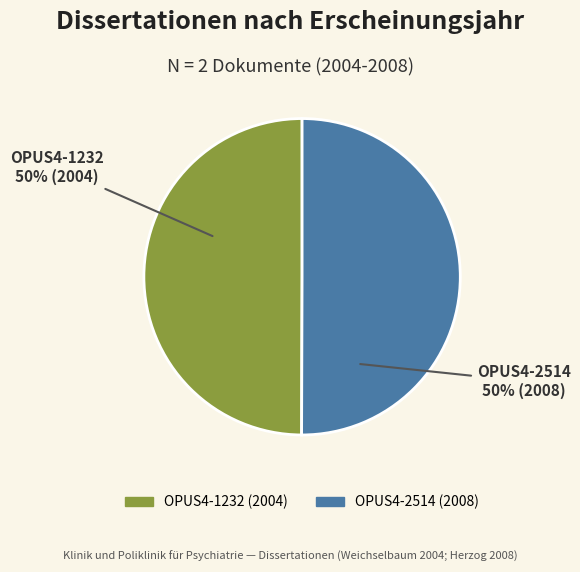

What percentage is the OPUS4-2514 slice, to the nearest percent?

50%